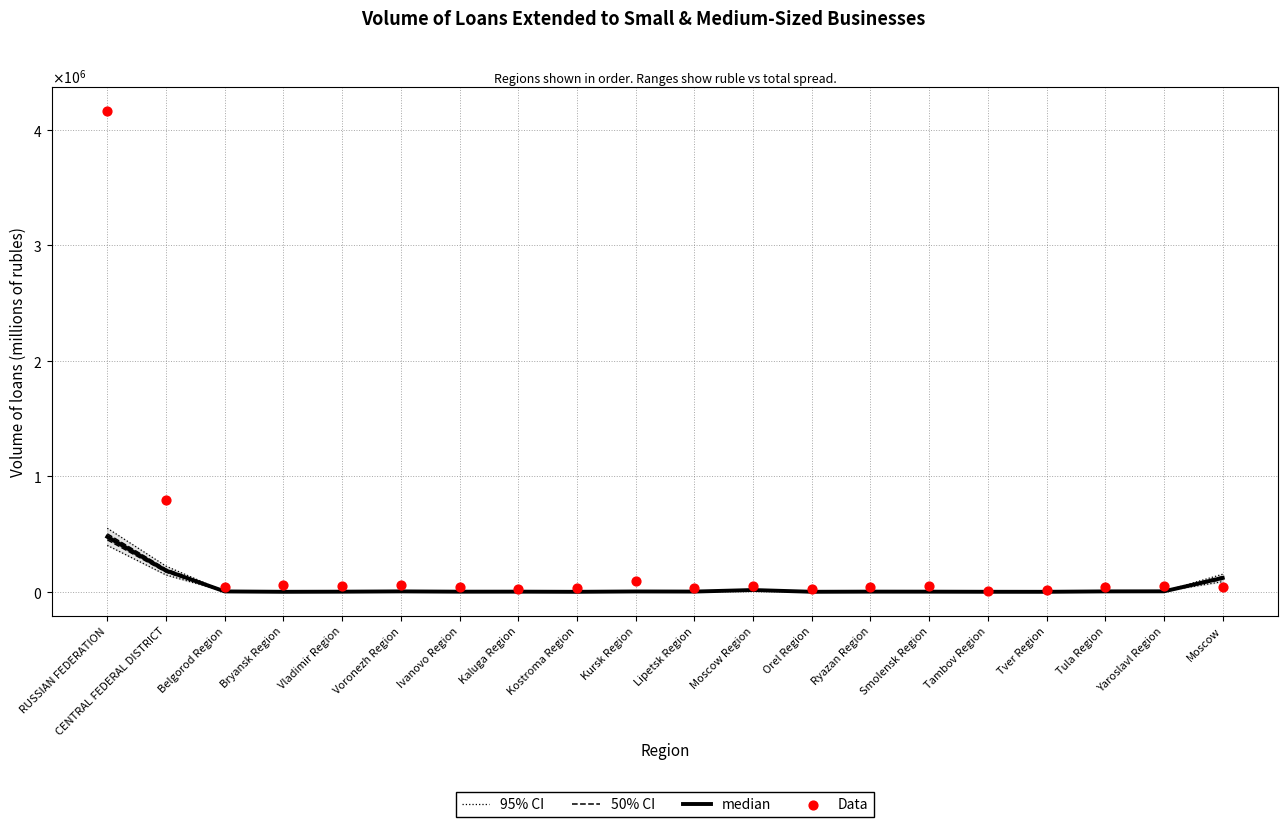

Which series reaches the maximum Y coordinate?

Data